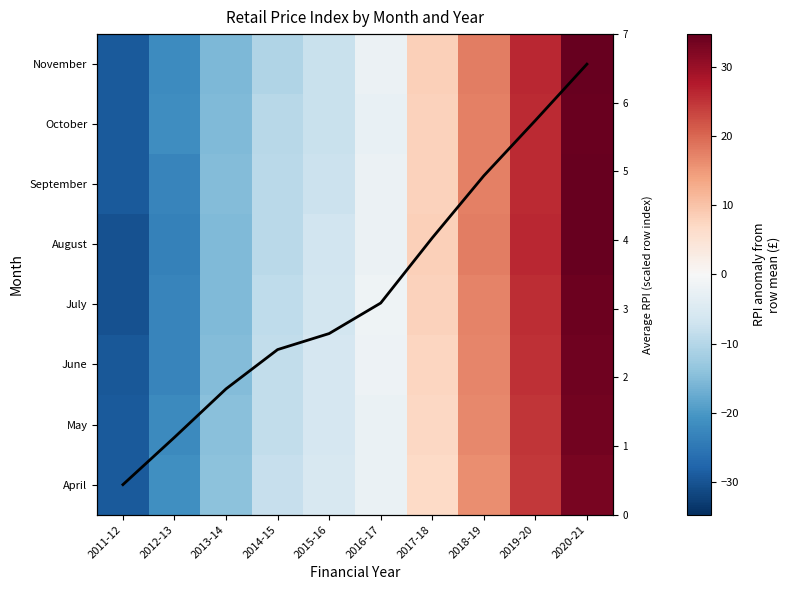

What is the total value across all series at 2016-17?

-13.3